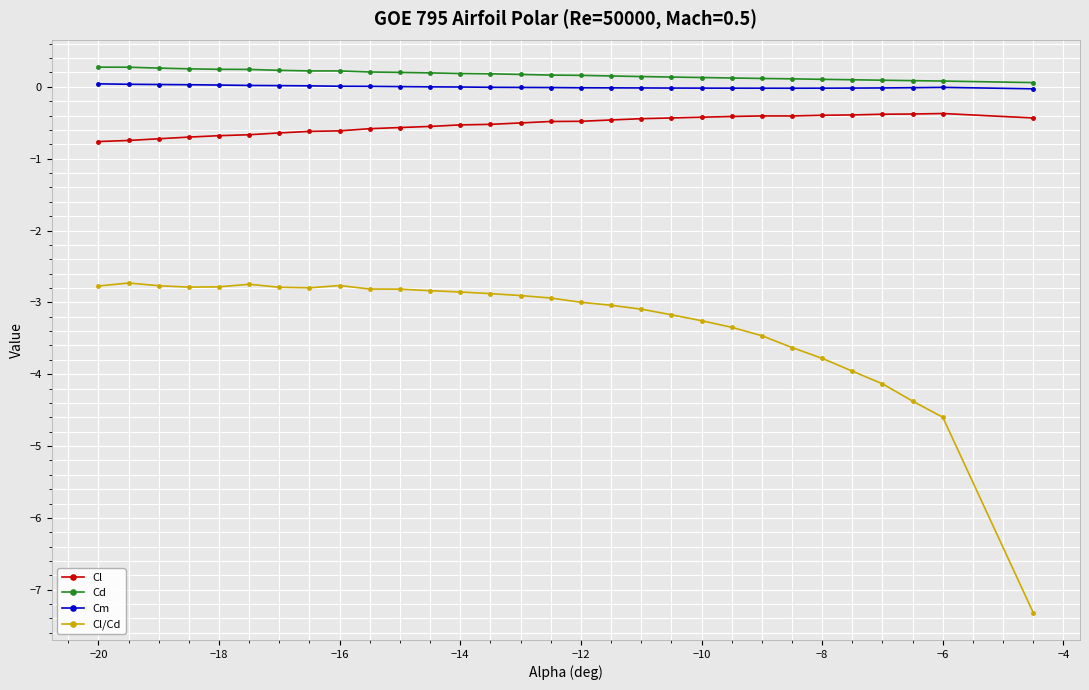

Does the chart display data point markers on the line(s)?

Yes